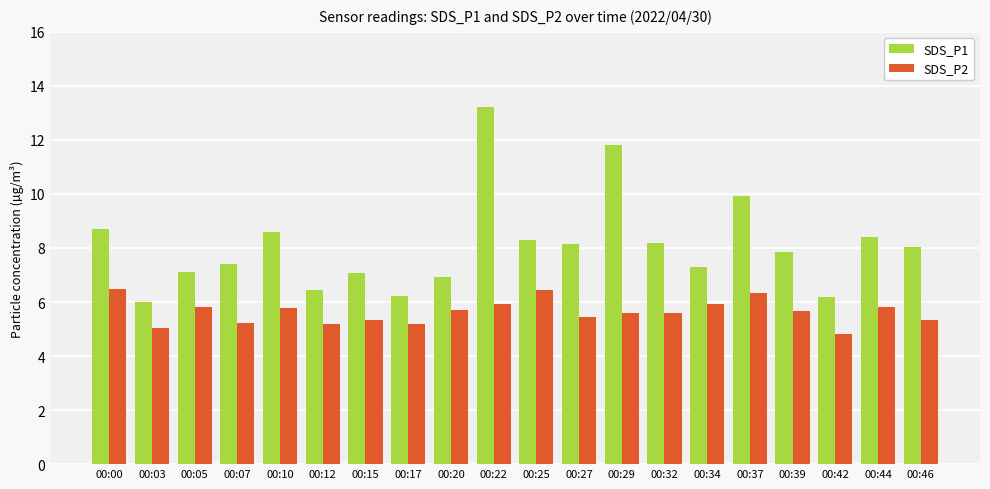

Is it true that SDS_P1 equals 14.7 at 00:00?

False